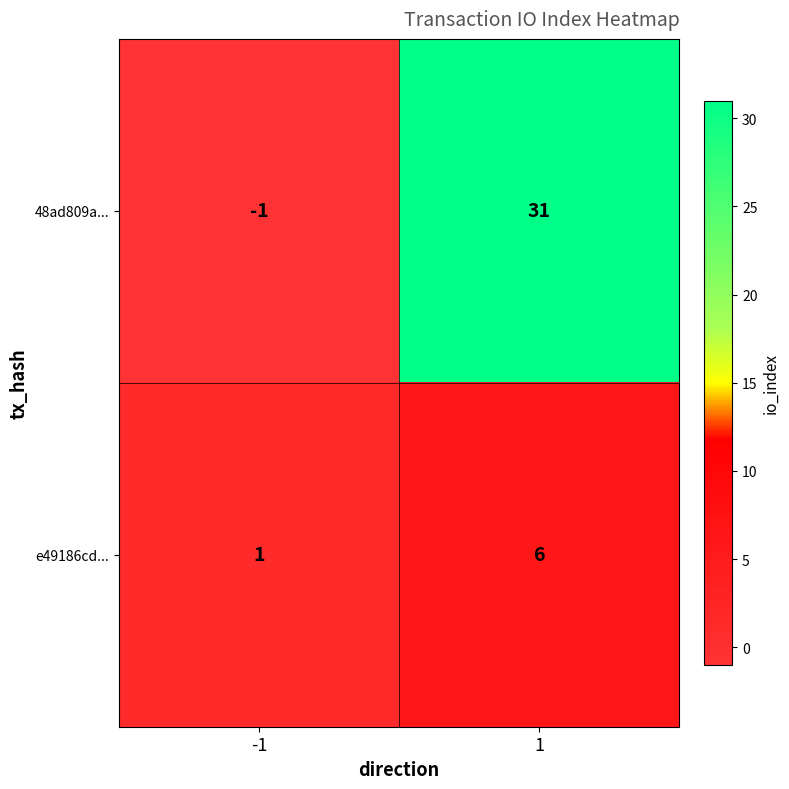

The value of e49186cd... at 1 is 4. True or false?

False